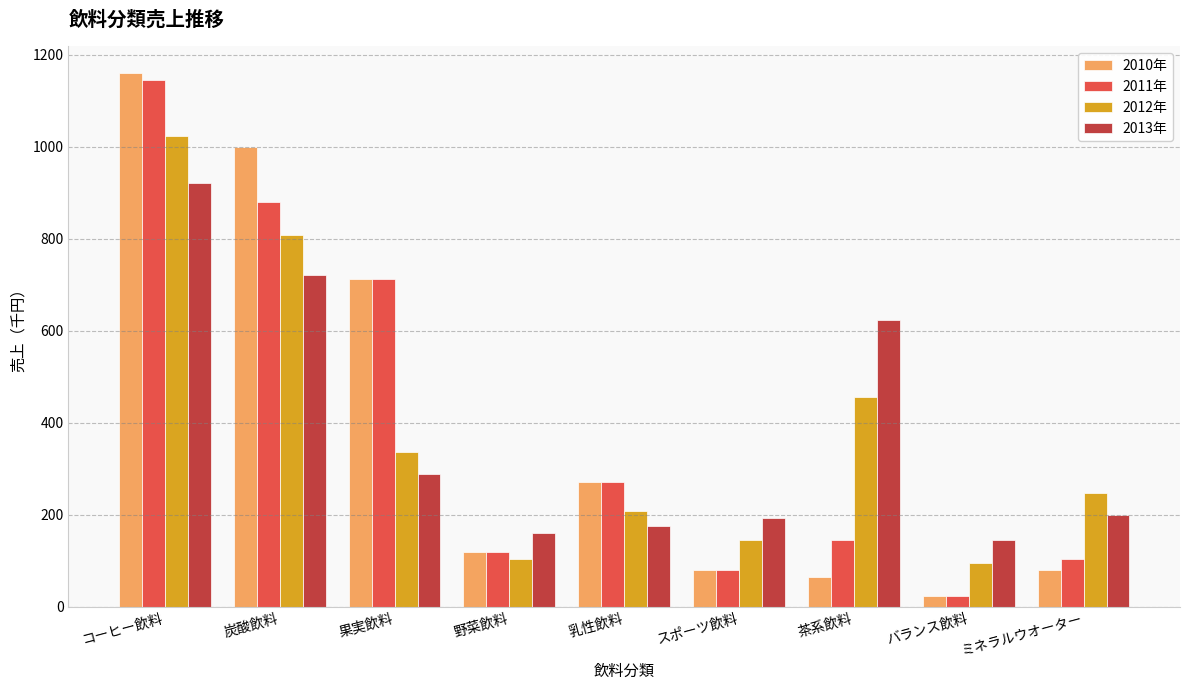

The value of 2012年 at バランス飲料 is 48. True or false?

False